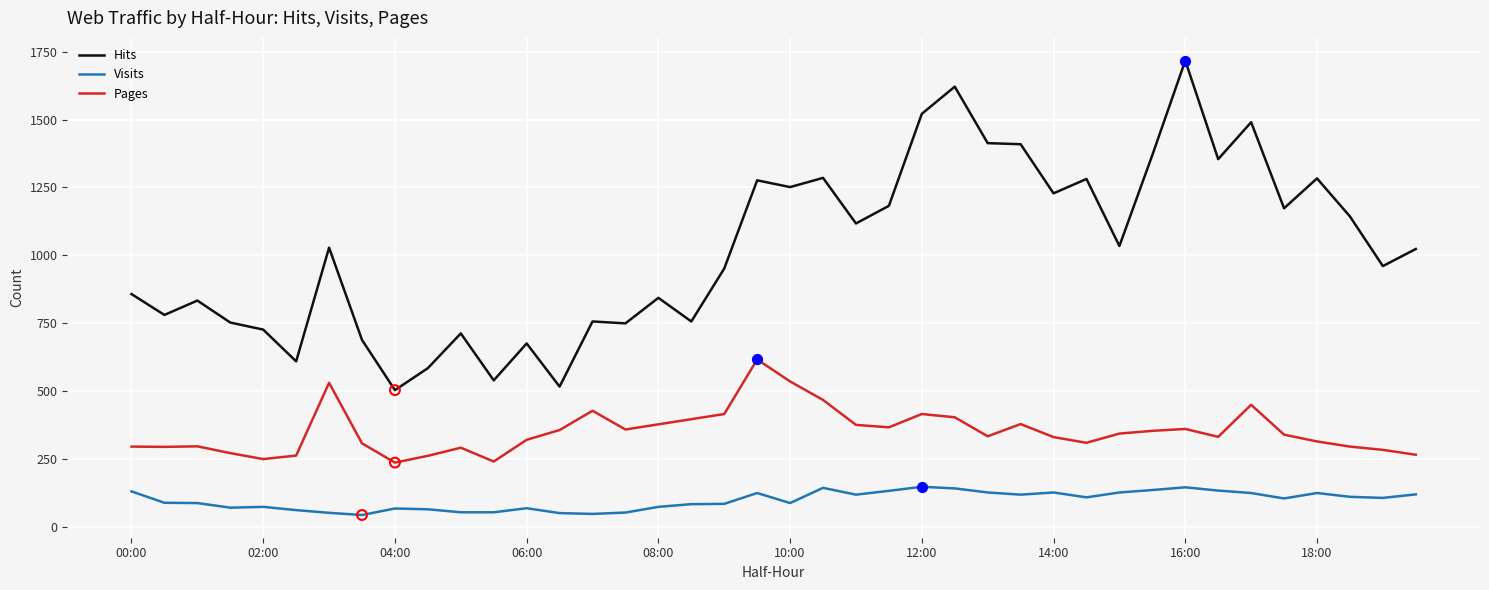

What is the maximum value for Hits?

1717